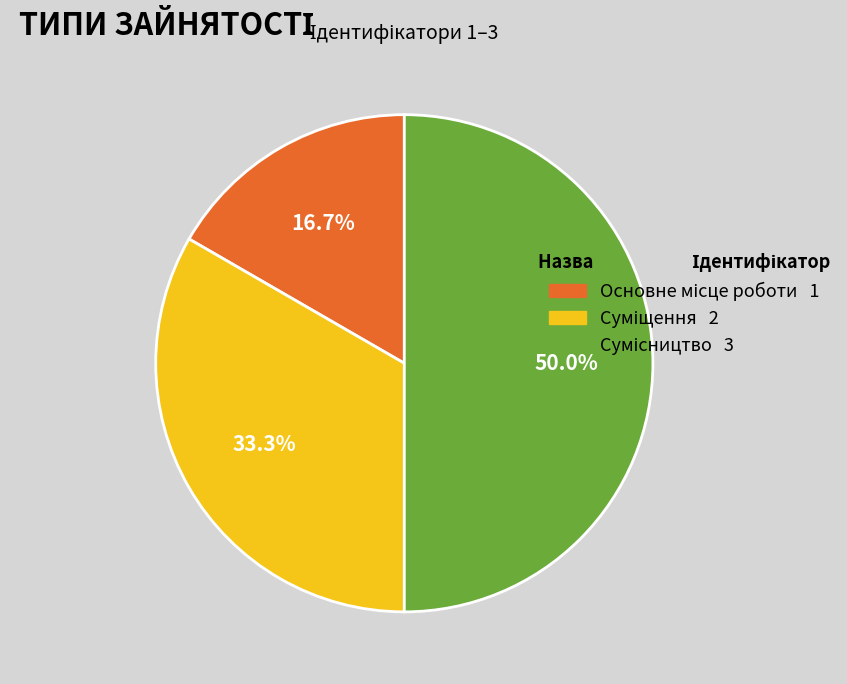

Count the number of slices in the pie.

3